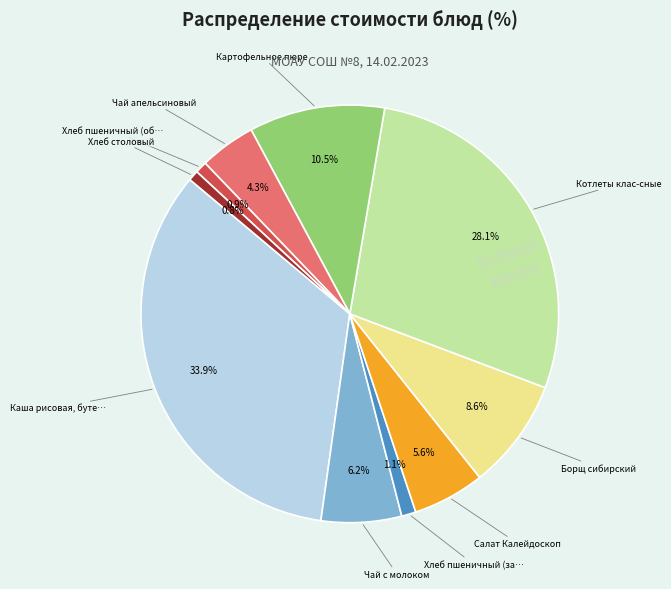

Is there a majority slice in this chart?

No